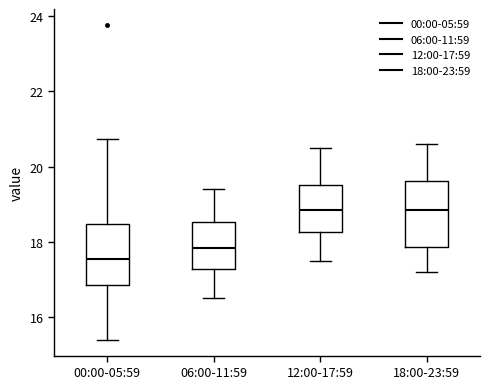

Reading left to right, read every box against the y-axis: the position of its median line, the range the box covers, and the ends of its whiskers. The values are not printed on the chart, so give them approximately, as read against the axis.

00:00-05:59: median 17.6, box 16.8 to 18.4, whiskers 15.4 to 20.8
06:00-11:59: median 17.8, box 17.2 to 18.6, whiskers 16.6 to 19.4
12:00-17:59: median 18.8, box 18.2 to 19.6, whiskers 17.6 to 20.6
18:00-23:59: median 18.8, box 17.8 to 19.6, whiskers 17.2 to 20.6